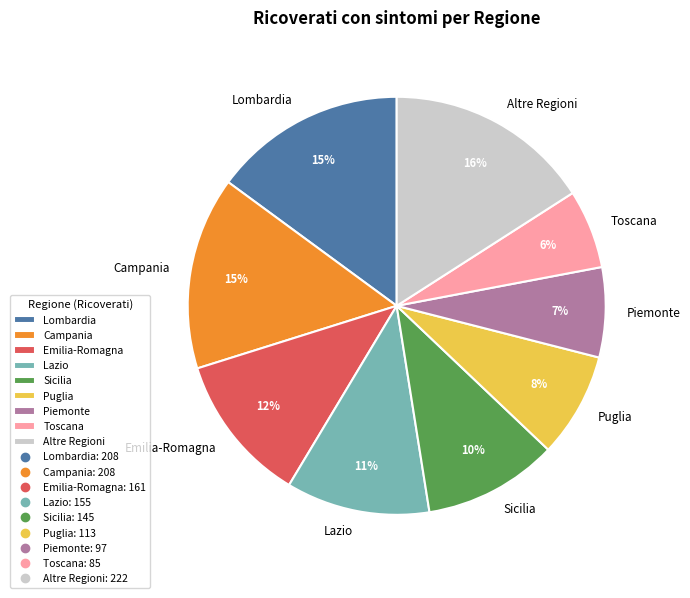

Count the number of slices in the pie.

9